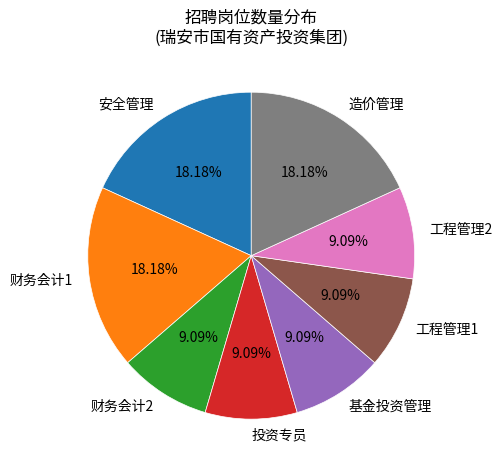

To the nearest percent, what portion does 投资专员 represent?

9%